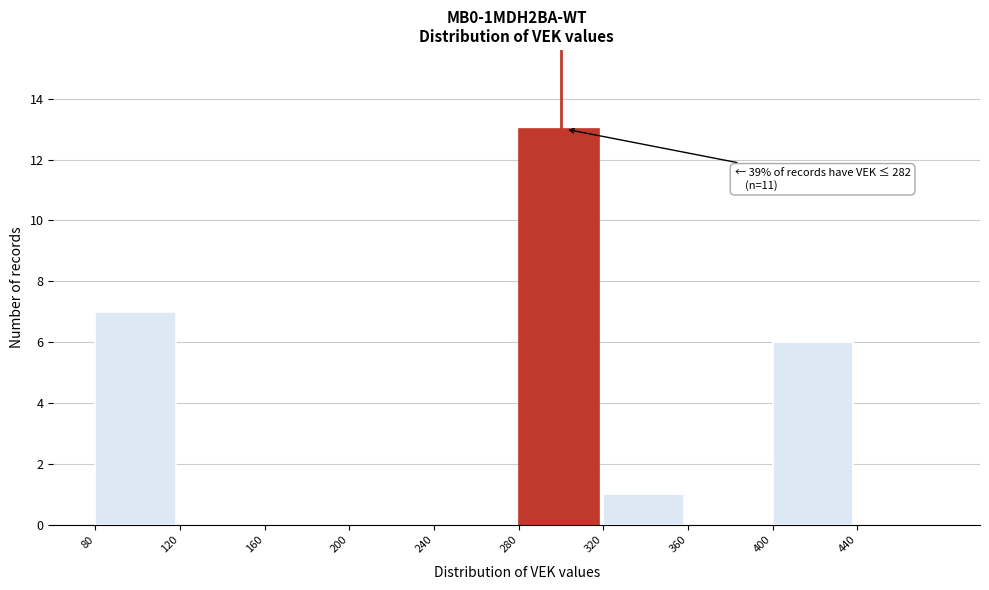

Which range on the x-axis has the tallest bar?

280 to 320